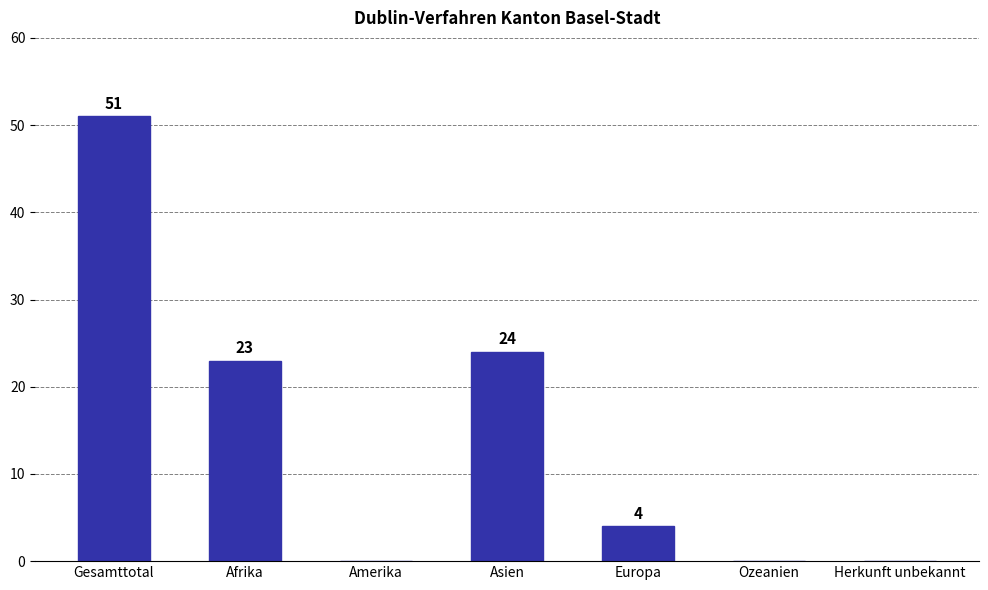

The chart shows a value of 0 at Ozeanien. True or false?

True